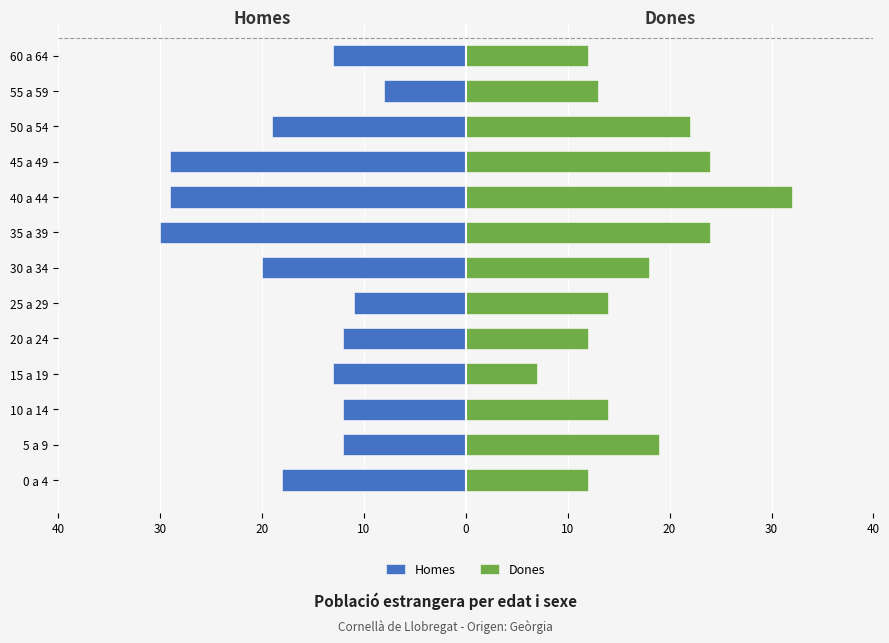

At how many categories does at least one series exceed -12?

13